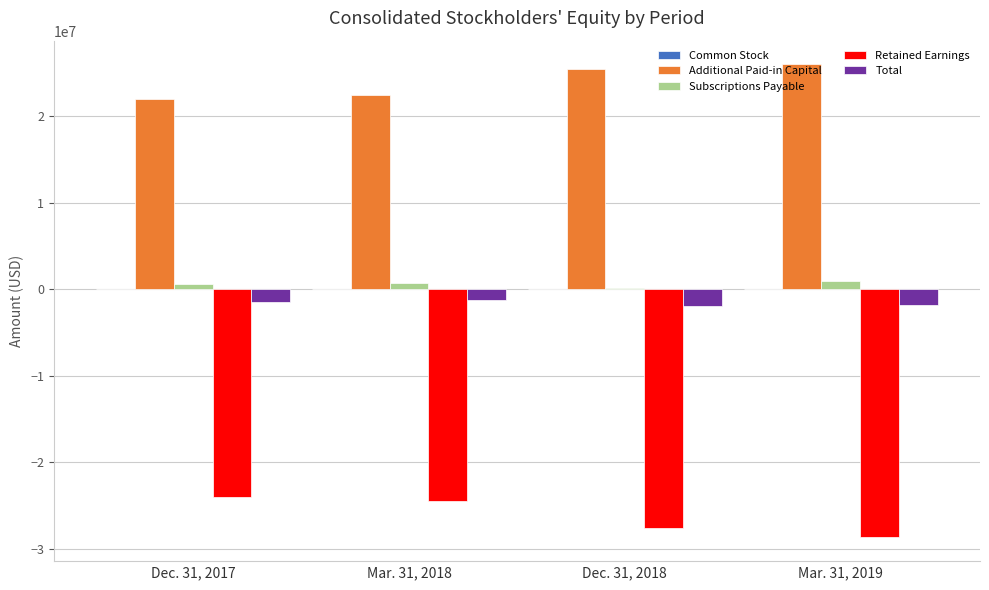

Count the number of categories in the chart.

4